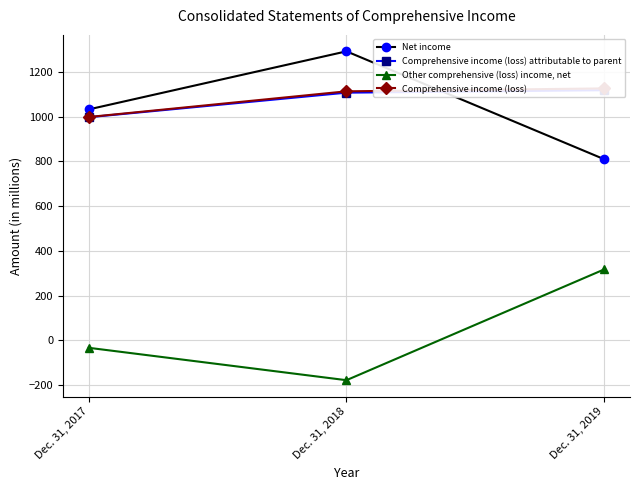

What is the sum of all Net income values?

3136